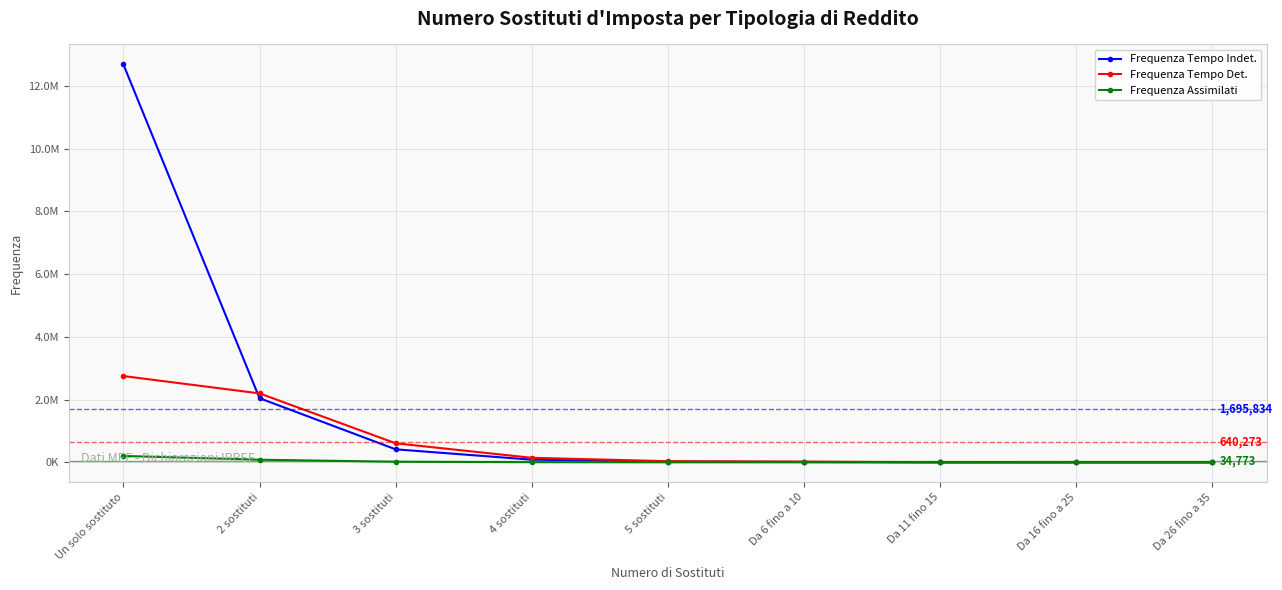

What is the difference between the Frequenza Assimilati values at Da 26 fino a 35 and 5 sostituti?

1202